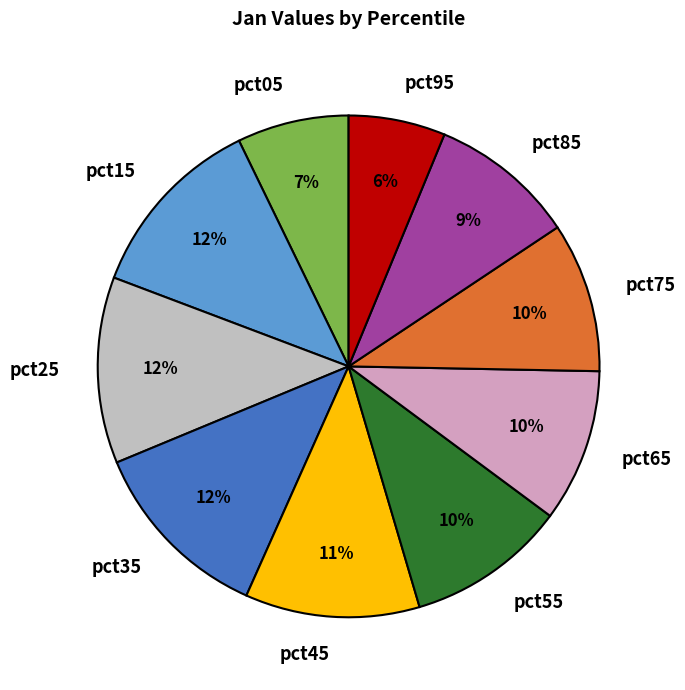

Count the number of slices in the pie.

10